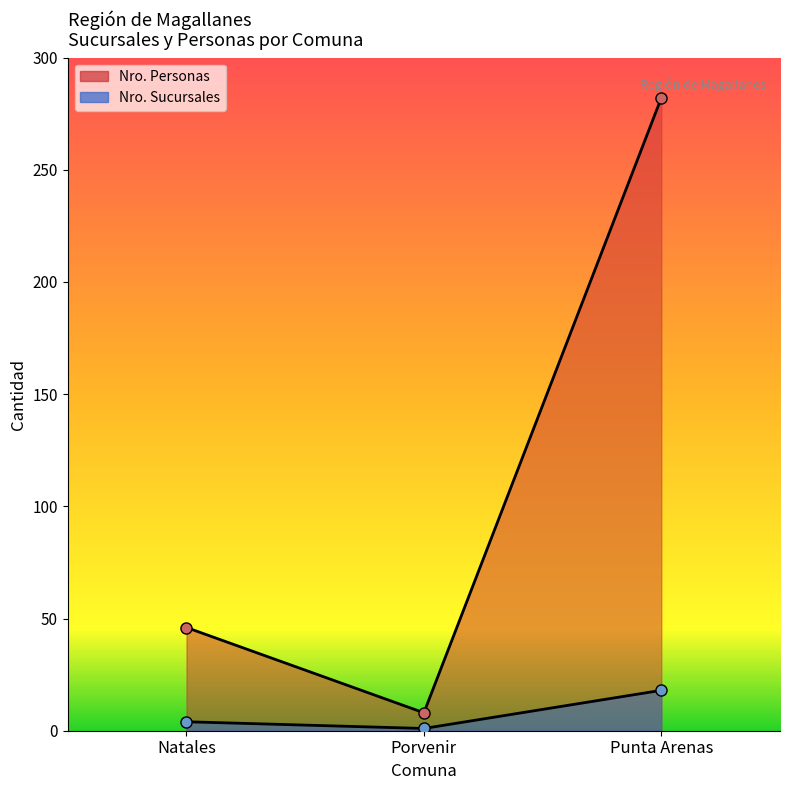

How many lines are shown in the chart?

2